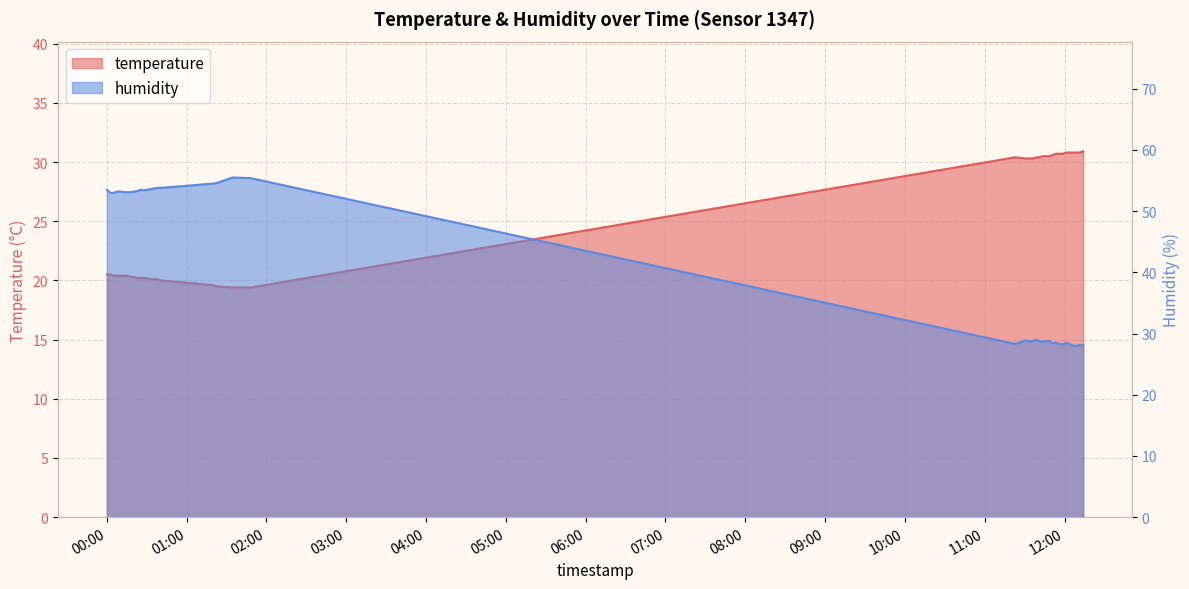

What position from the right is 2022-08-11T00:12:59?

35